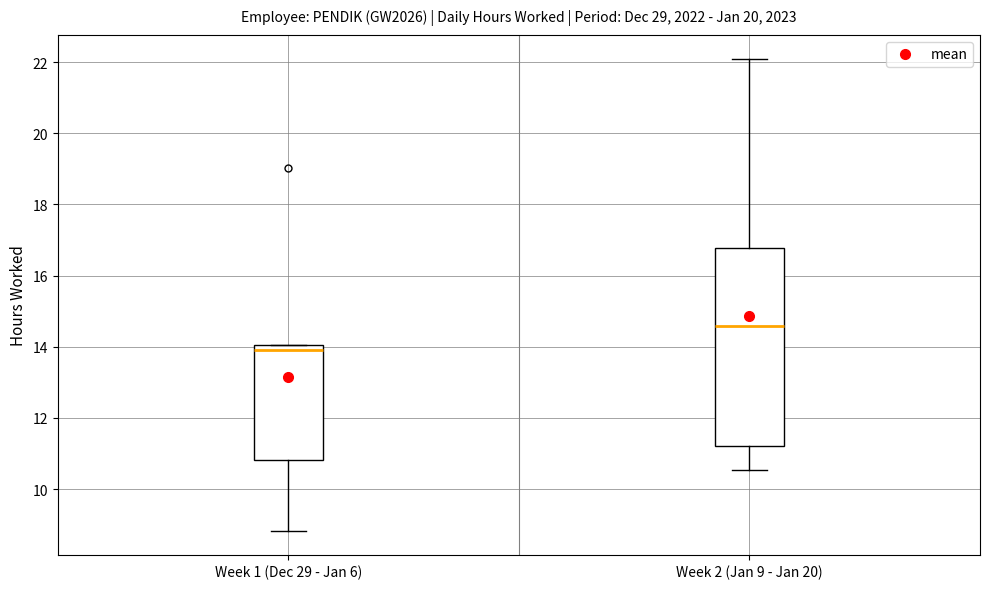

Reading left to right, transcribe this box plot: for each box, give where its median line is, the range the box spans, and where its two whiskers end, as read against the y-axis. The values are not printed on the chart, so give them approximately, as read against the axis.

Week 1 (Dec 29 - Jan 6): median 14.0 (just below the box's upper edge), box 10.8 to 14.0, whiskers 8.8 to 14.0
Week 2 (Jan 9 - Jan 20): median 14.6, box 11.2 to 16.8, whiskers 10.6 to 22.2